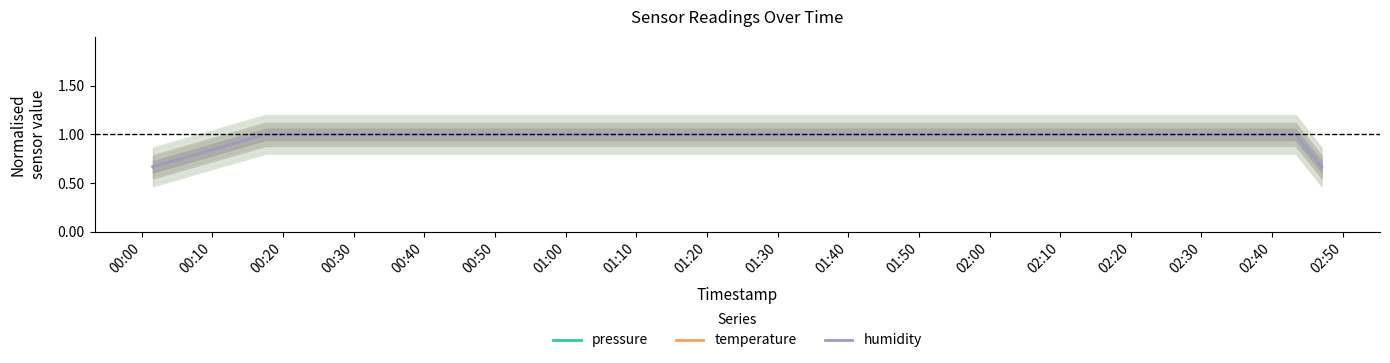

What is the sum of the humidity values at 01:20 and 01:40?

2.0